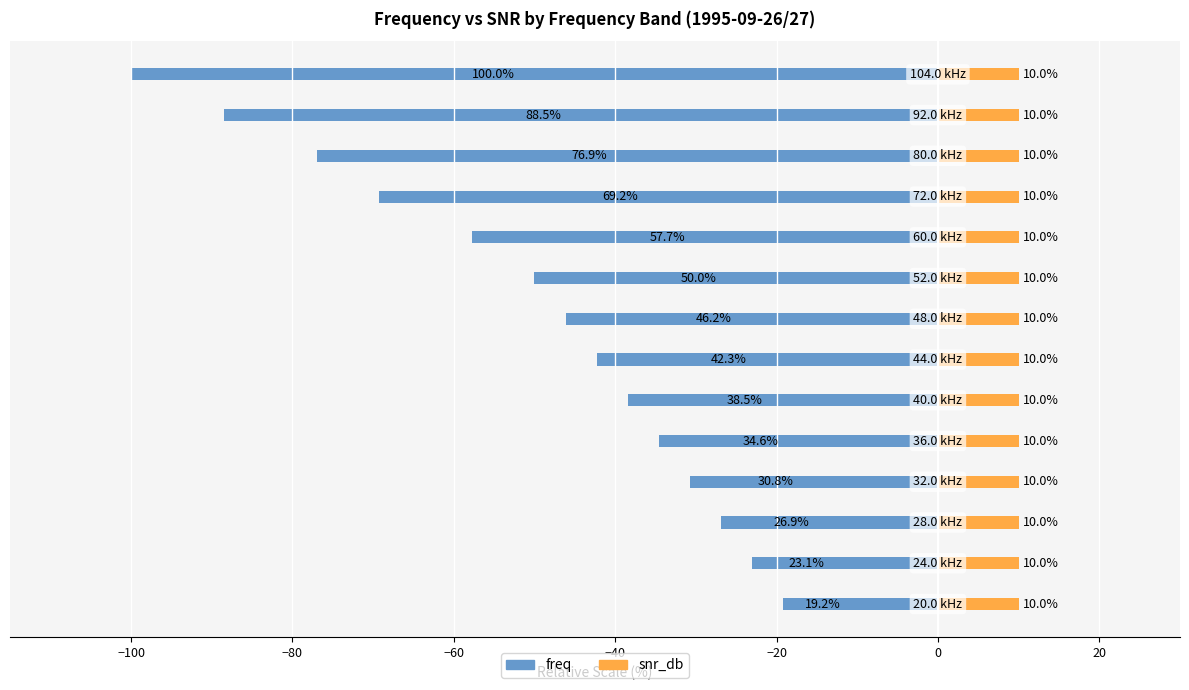

Is it true that snr_db equals 0.4 at 0?

False